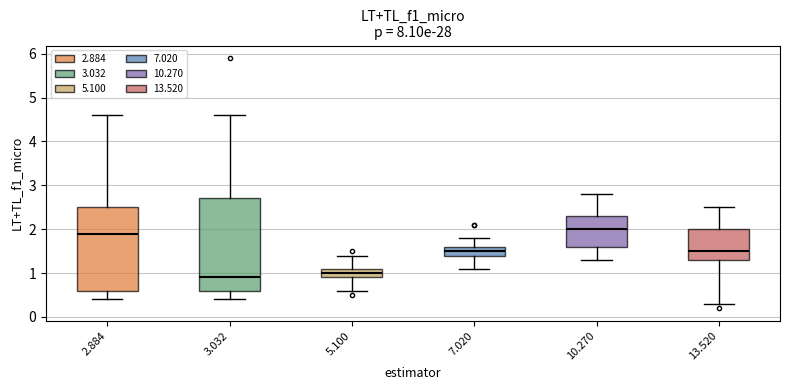

Where does the lower whisker of the box at x = 3.032 end on the y-axis? The values are not printed on the chart, so give them approximately, as read against the axis.

0.4